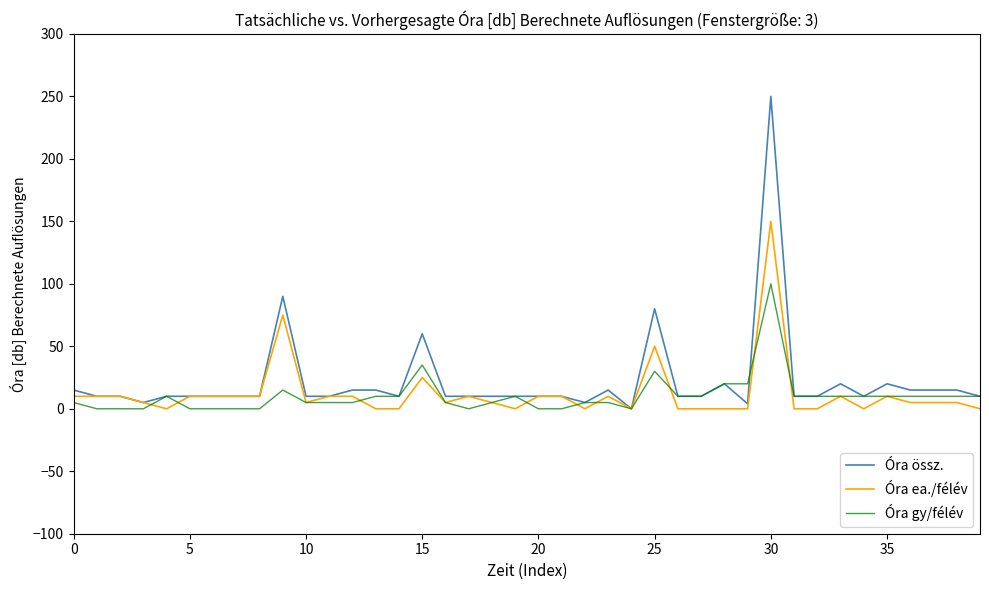

What is the greatest value displayed?

250